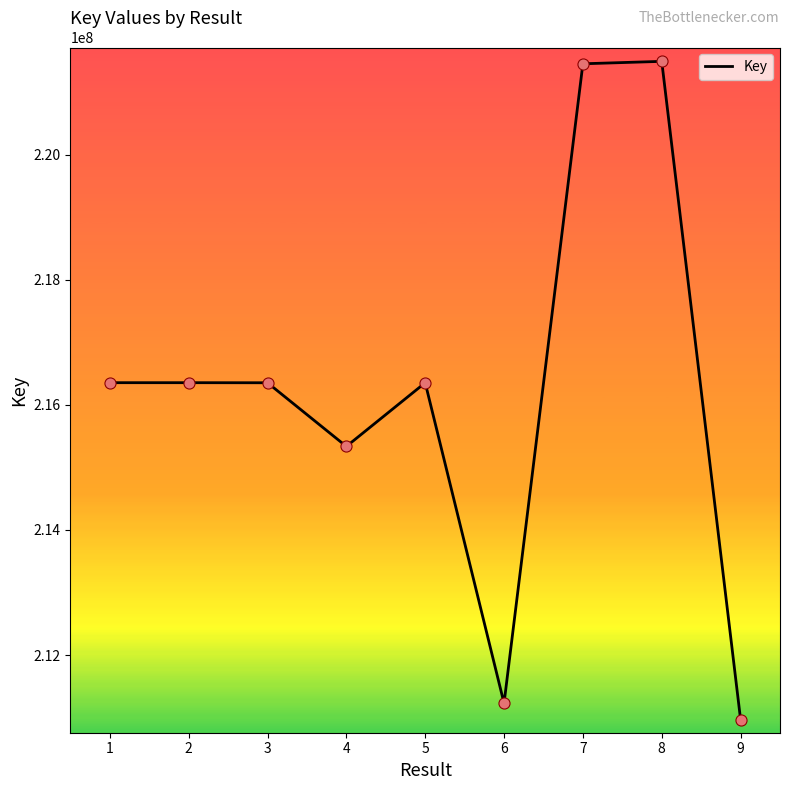

What is the change in value from 2 to 9?

-5383538